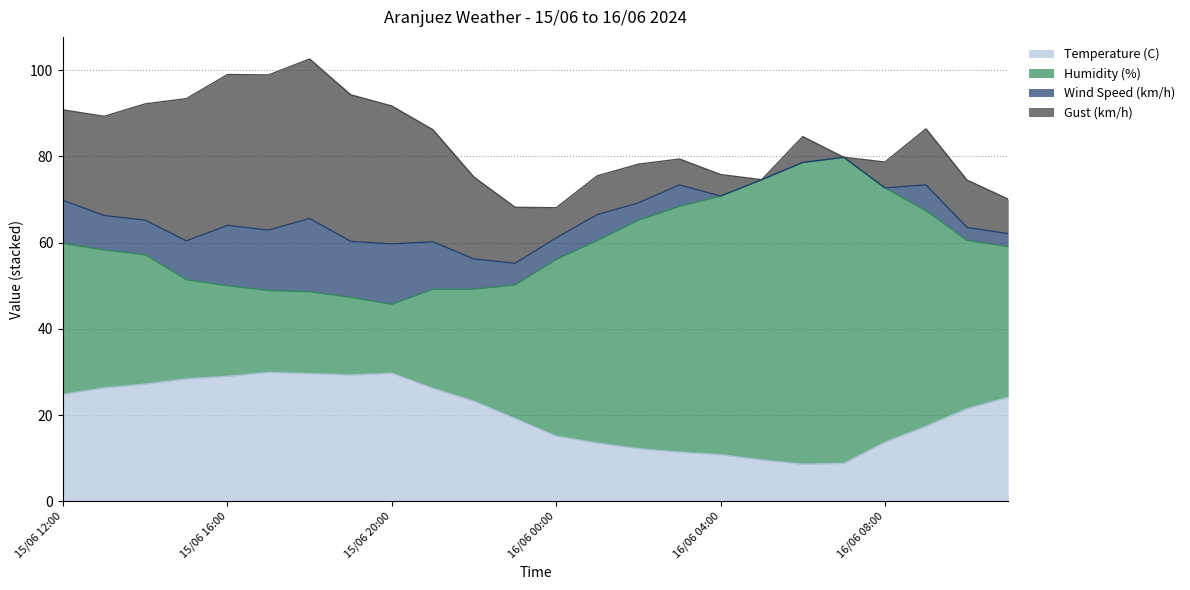

Which category has the highest value across all series?

16/06 07:00